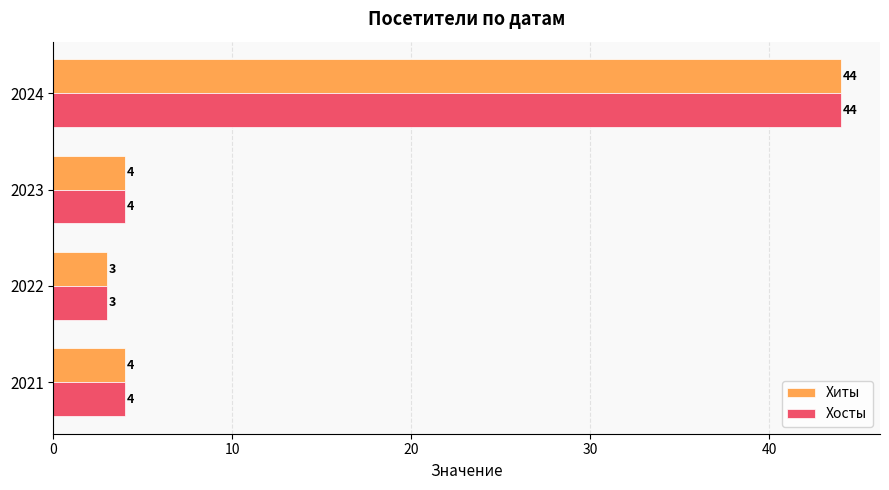

What is the minimum value for Хиты?

3